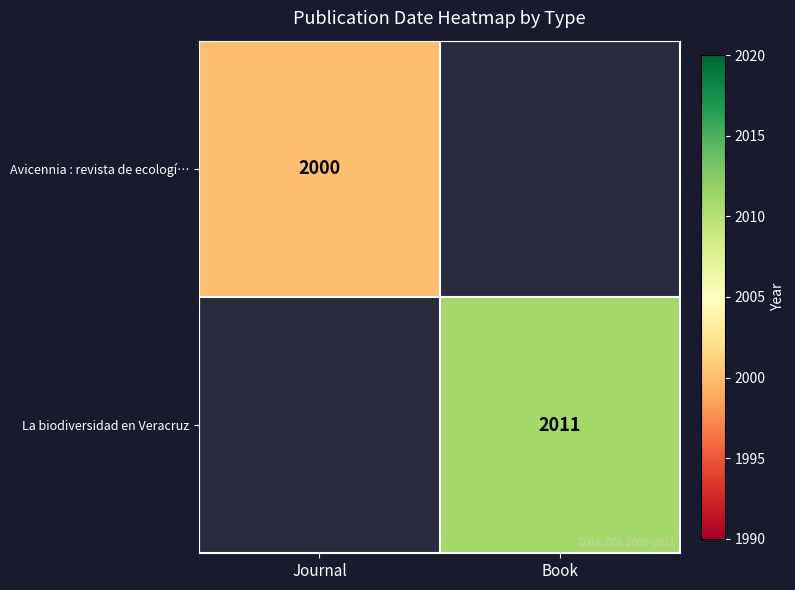

Is it true that La biodiversidad en Veracruz equals 979 at Book?

False